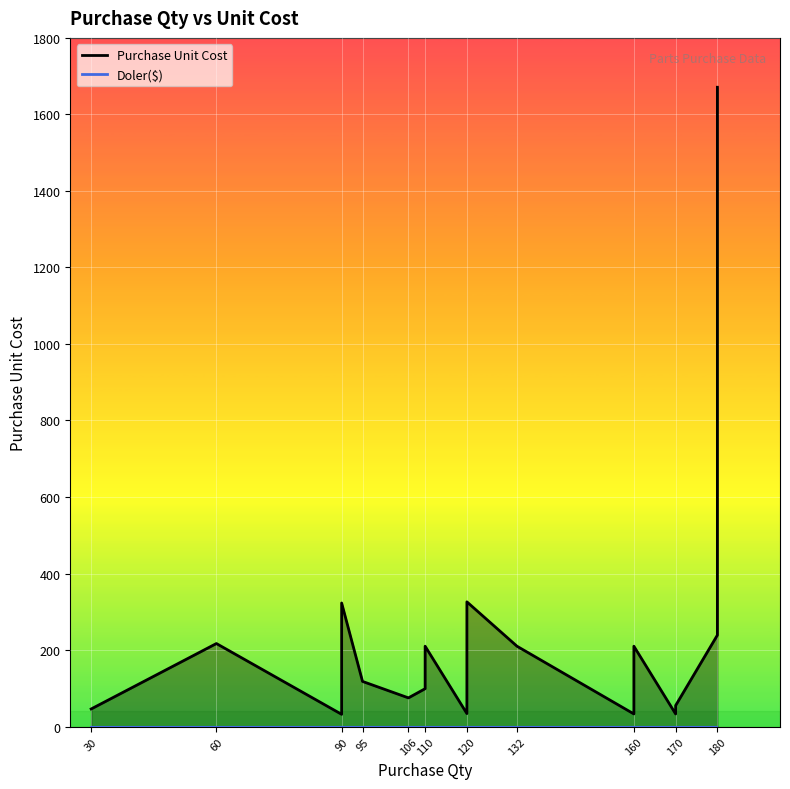

True or false: Purchase Unit Cost has a value of 210 at 110.

True